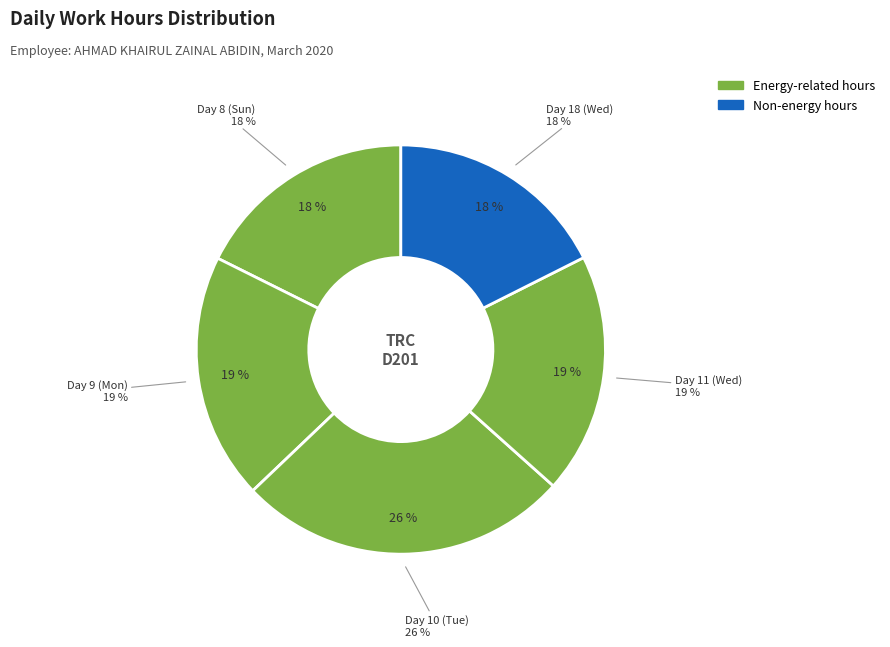

To the nearest percent, what is the difference between the Day 8 (Sun) and Day 11 (Wed) slice percentages?

1%